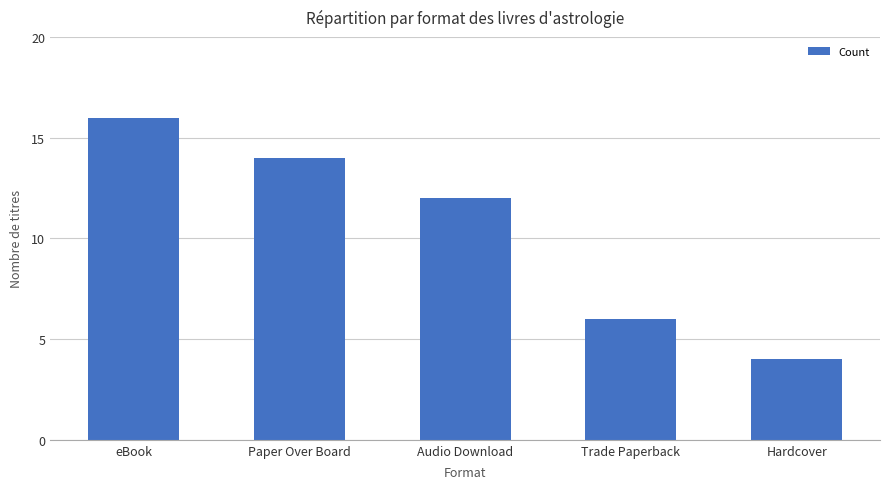

What is the sum of all values?

52